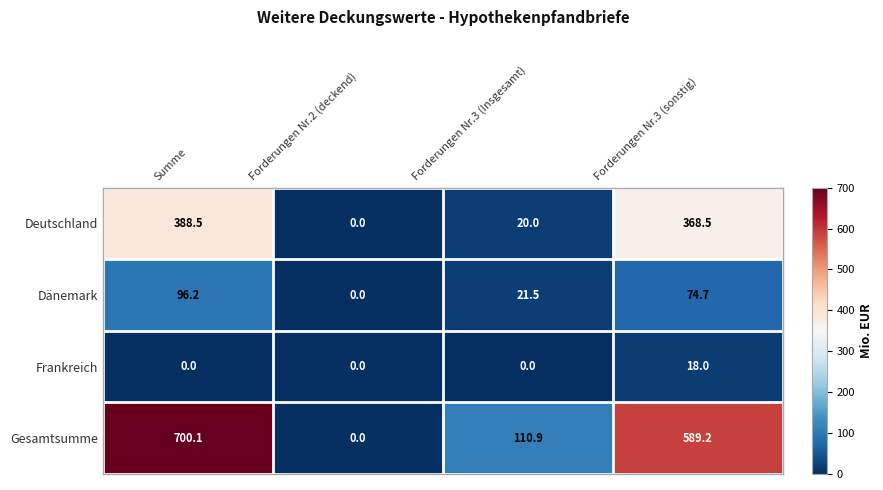

What is the average value of the Gesamtsumme series?

350.1